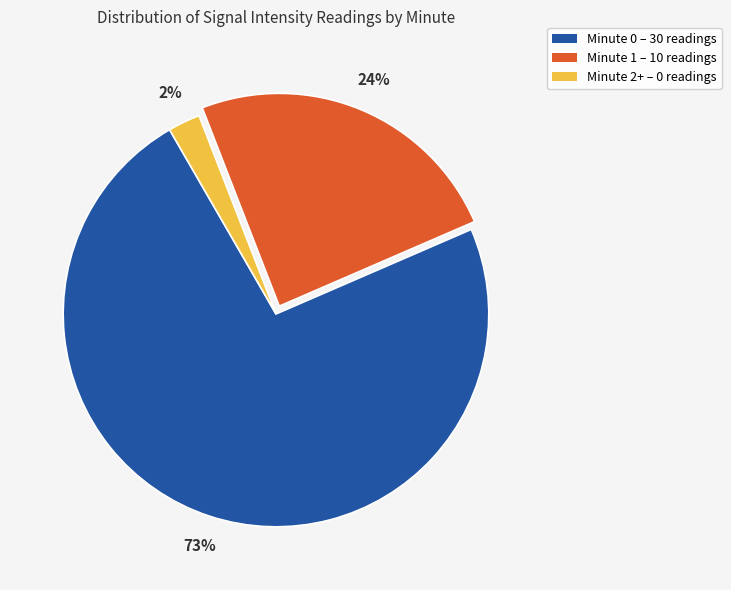

To the nearest percent, what portion does Minute 1 – 10 readings represent?

24%